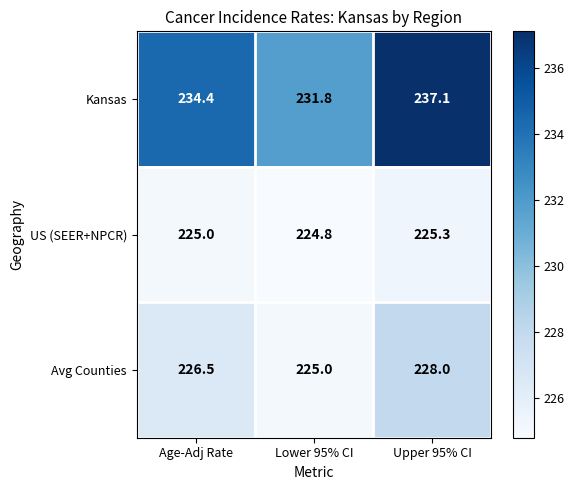

List the series in order of their peak value, highest first.

Kansas, Avg Counties, US (SEER+NPCR)